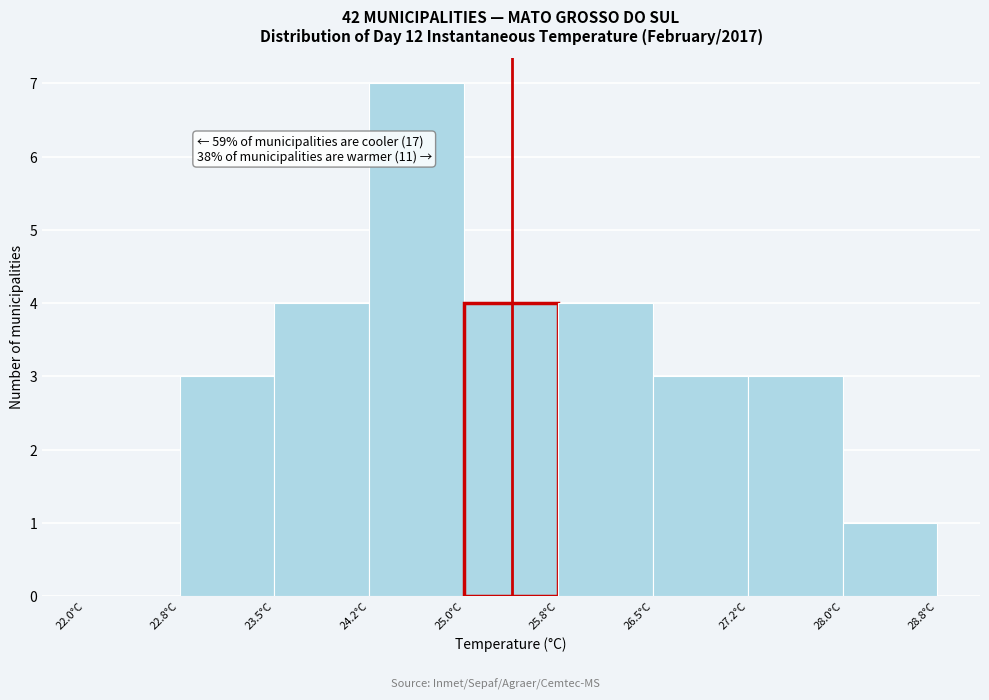

Which range on the x-axis has the tallest bar?

24.25 to 25.00